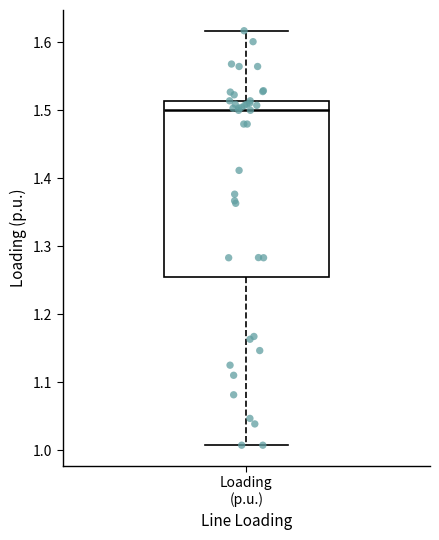

Where does the median line of the box for Loading (p.u.) sit on the y-axis? The values are not printed on the chart, so give them approximately, as read against the axis.

1.50